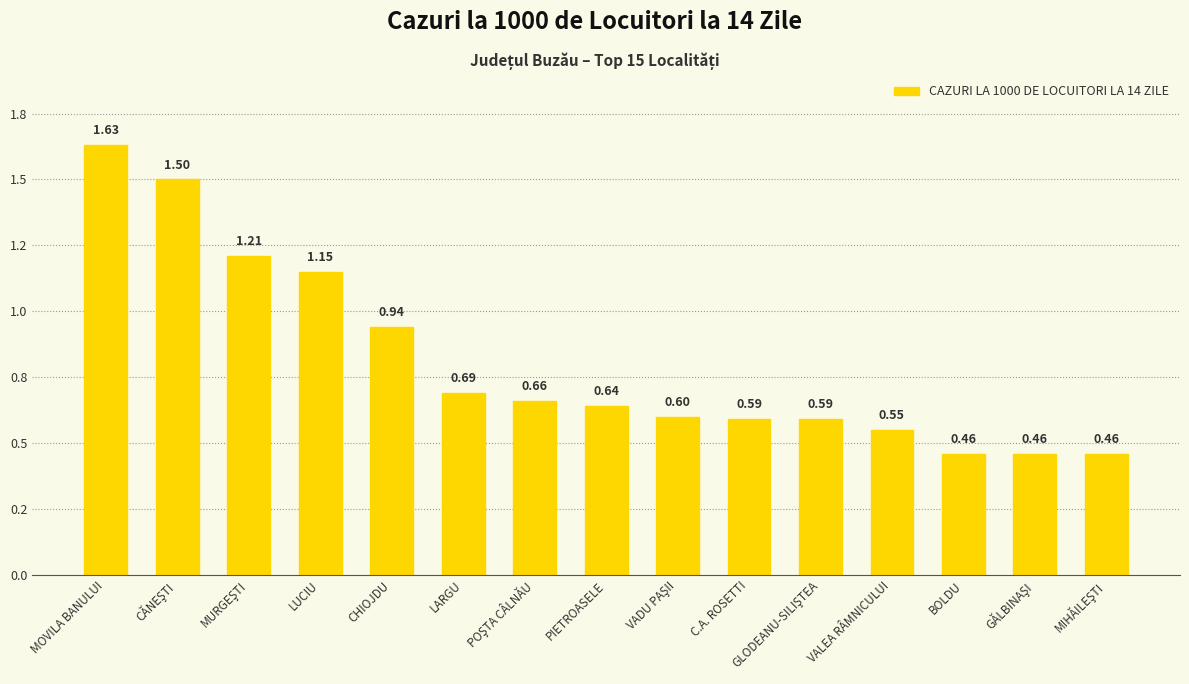

What is the sum of all values?

12.1